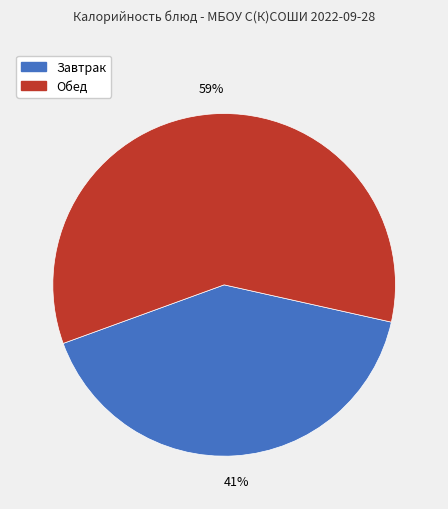

How many slices are in this pie chart?

2